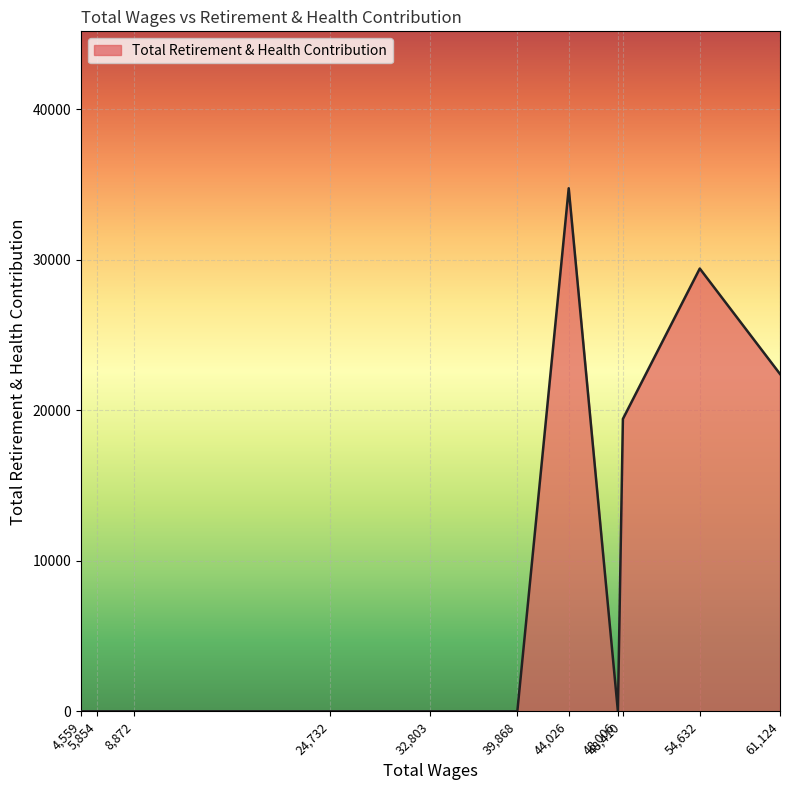

How many lines are shown in the chart?

1